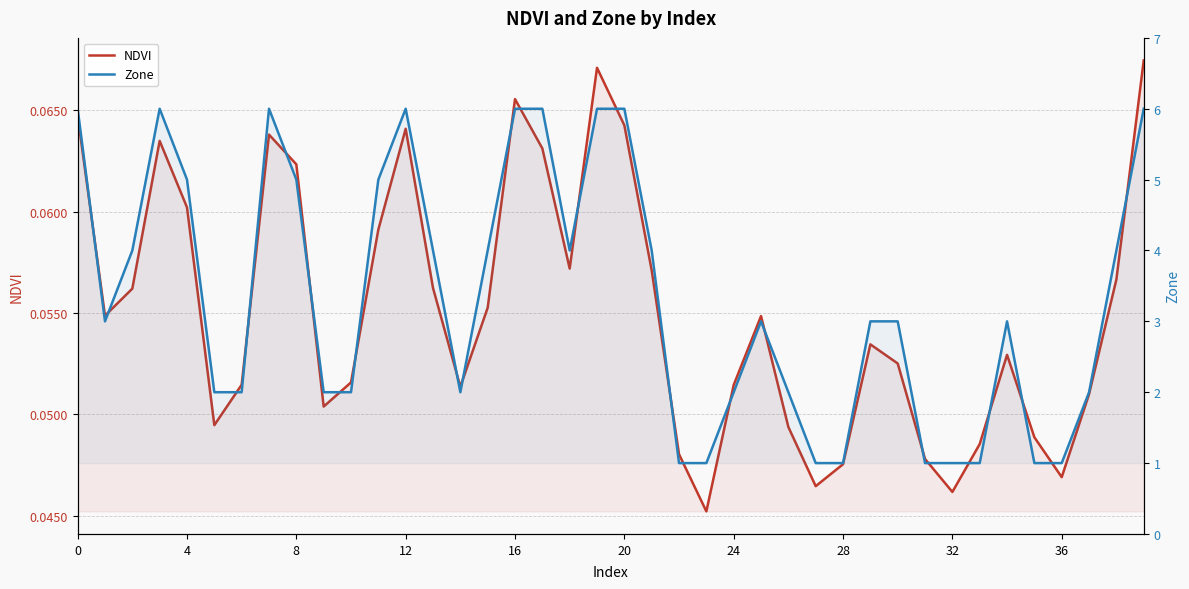

What are all the series names shown in the legend?

NDVI, Zone